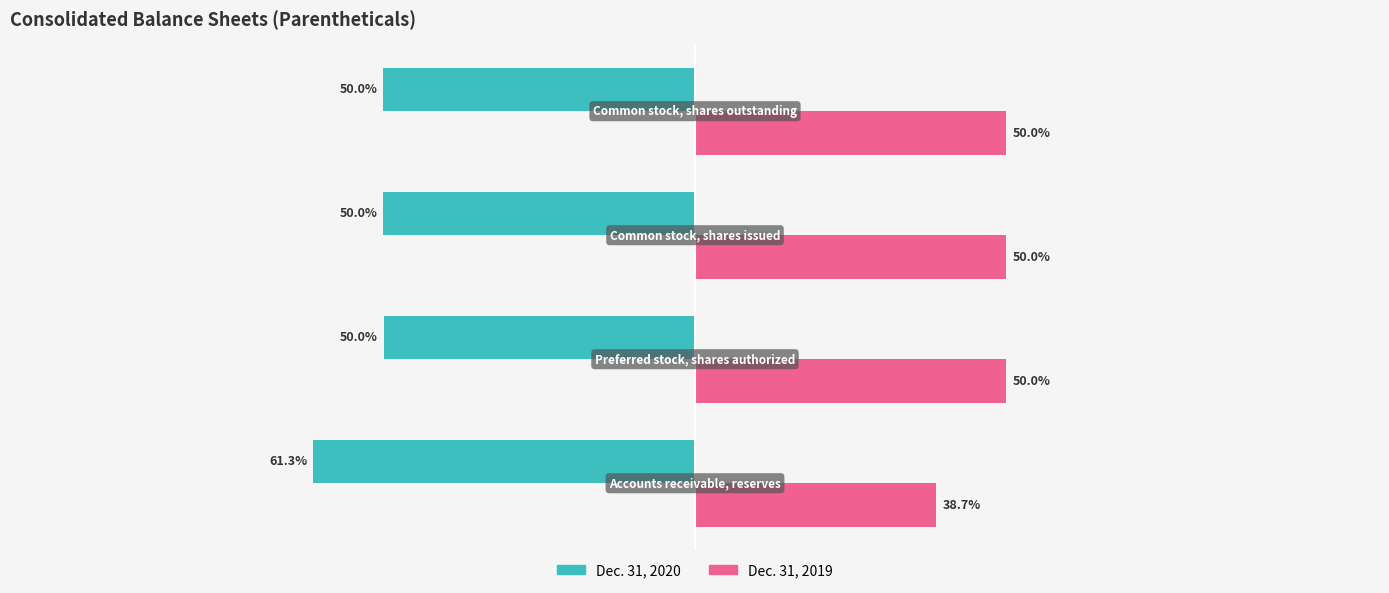

Which series has the largest total across all categories?

Dec. 31, 2019